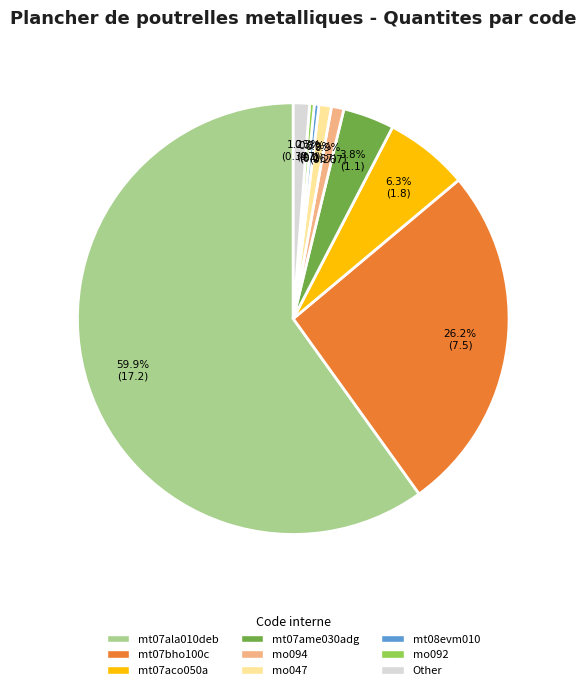

Is the sum of mo092 and mt07aco050a greater than half?

No